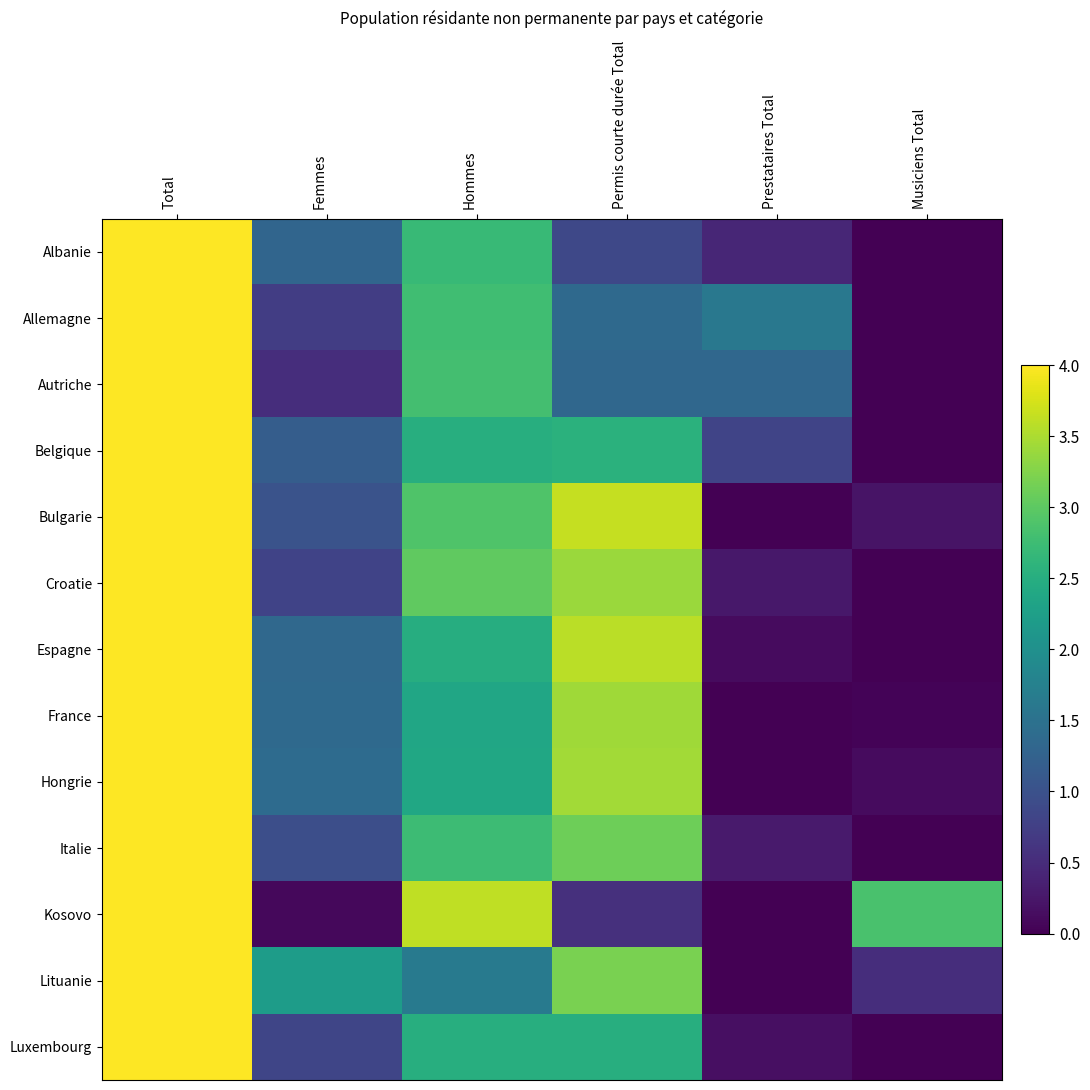

Which series changed the most between Permis courte durée Total and Prestataires Total?

Bulgarie